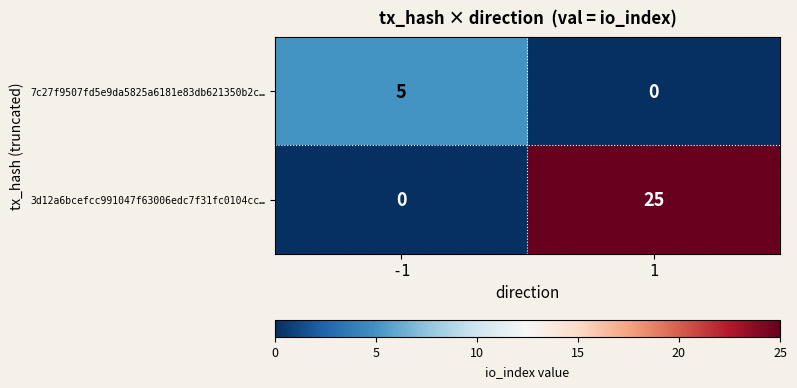

Reading left to right, transcribe all the data shown in this chart.

7c27f9507fd5e9da5825a6181e83db621350b2c…: 5	0
3d12a6bcefcc991047f63006edc7f31fc0104cc…: 0	25